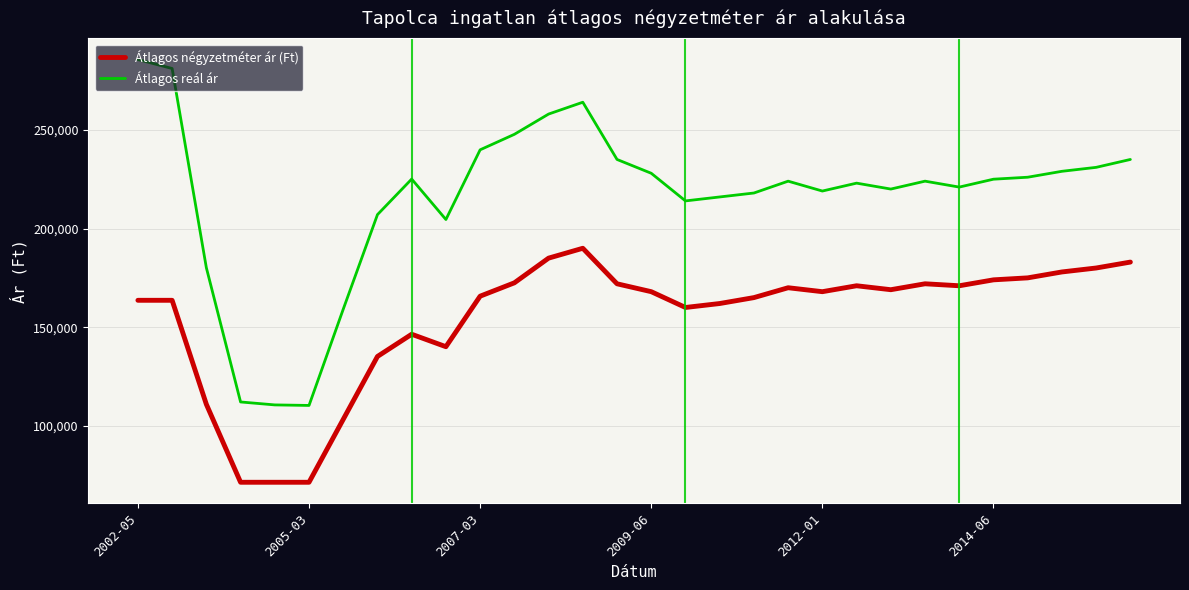

Which series has the largest range (max minus min)?

Átlagos reál ár